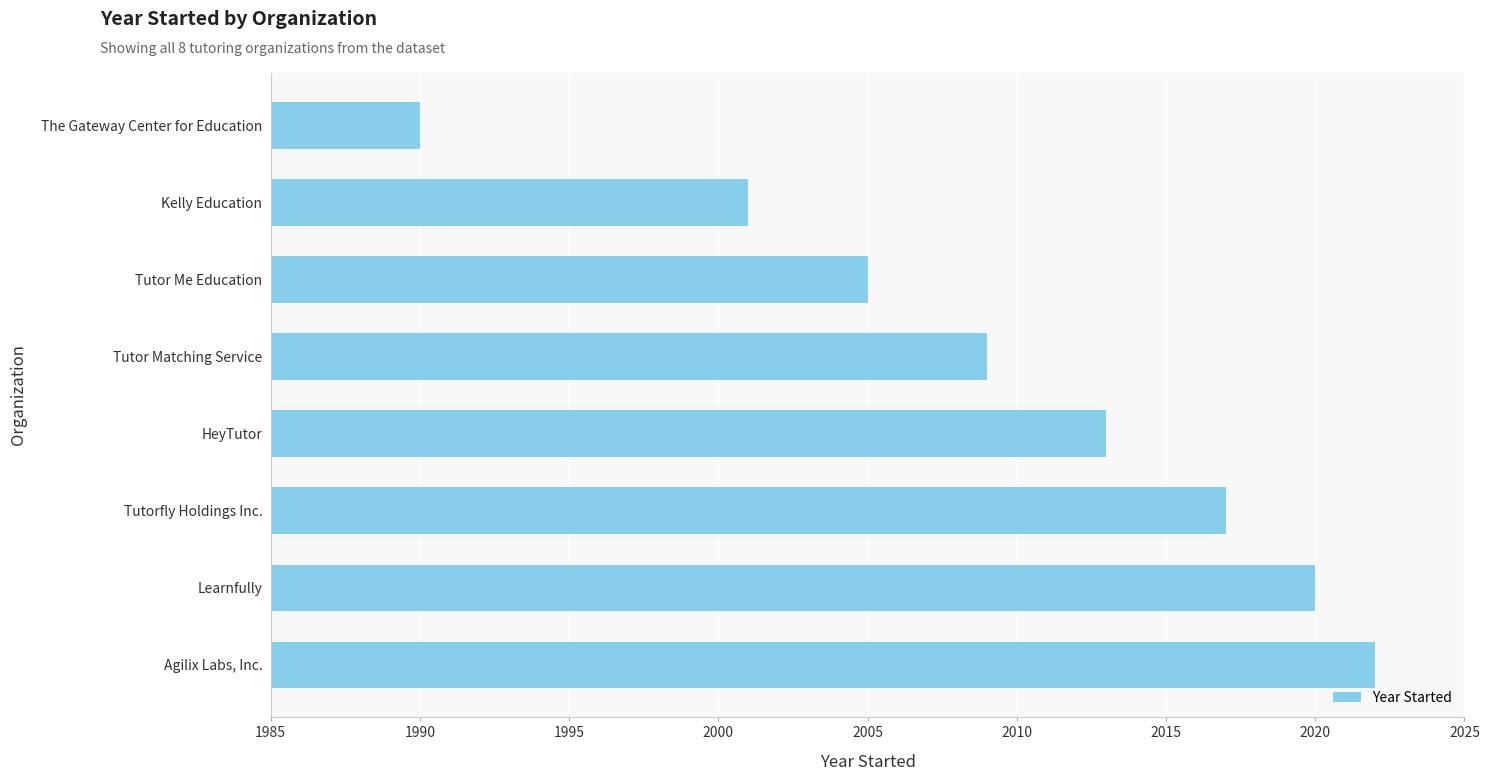

The value at The Gateway Center for Education is 2760. True or false?

False